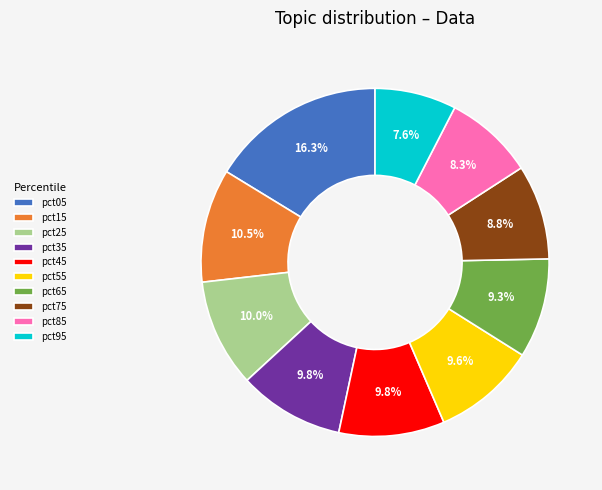

Does any single category account for the majority?

No